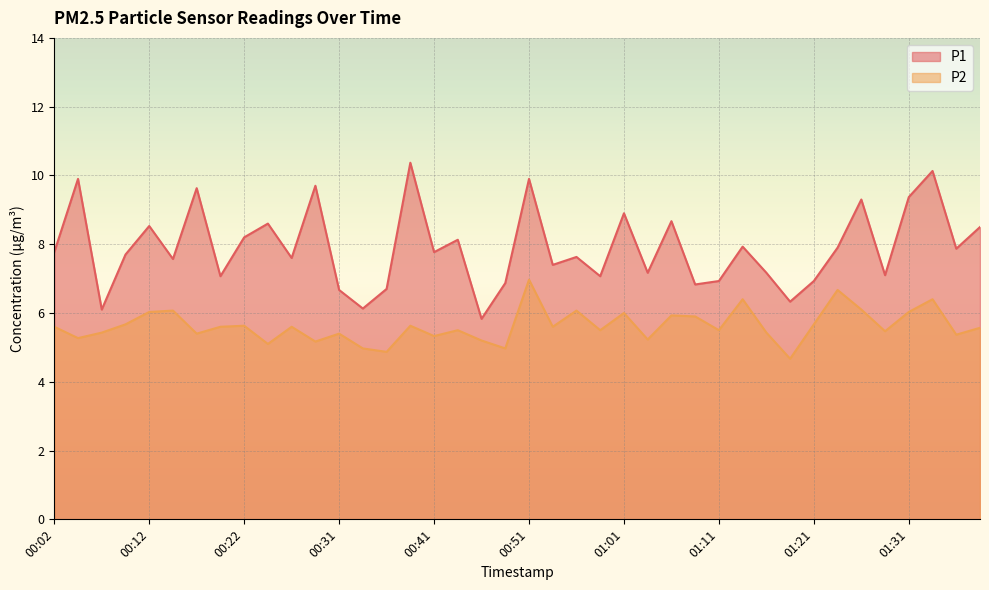

True or false: P2 and P1 intersect in this chart.

False